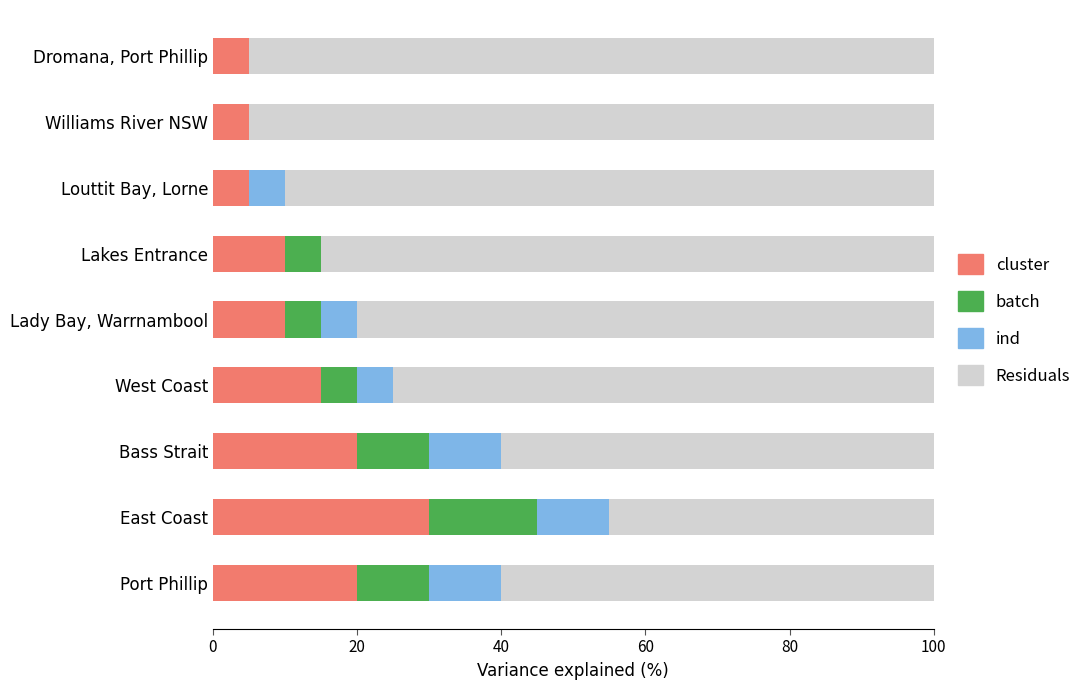

Is it true that cluster equals 12 at Port Phillip?

False